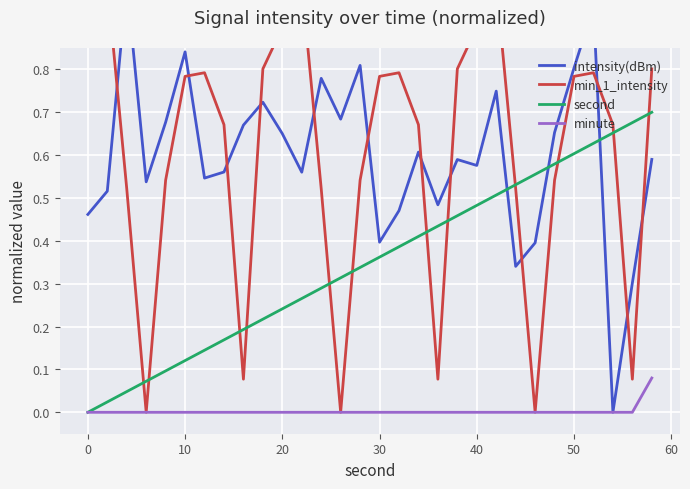

At how many categories does at least one series exceed 0?

30